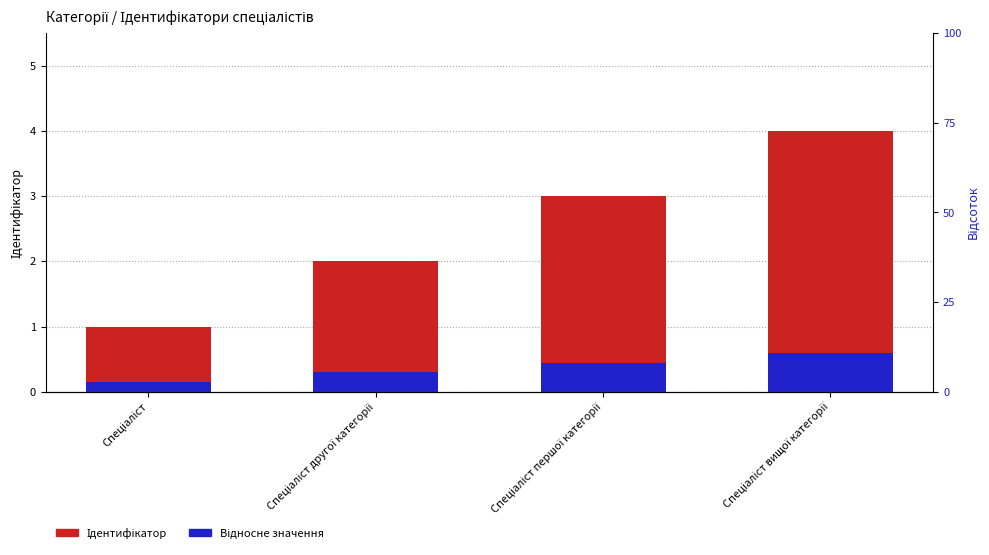

The value of Відносне значення at Спеціаліст вищої категорії is 0.6. True or false?

True